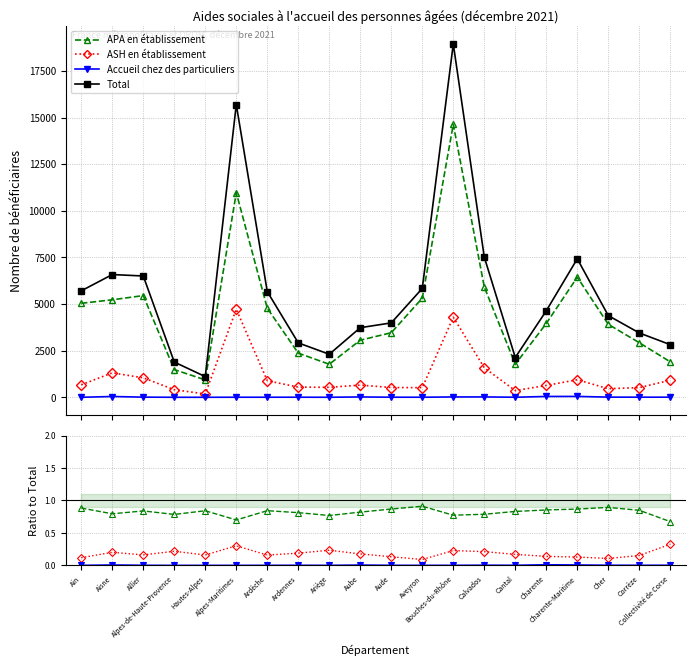

Reading right to left, list all the values displayed in this chart.

APA en établissement: Collectivité de Corse=0.7	Corrèze=0.8	Cher=0.9	Charente-Maritime=0.9	Charente=0.9	Cantal=0.8	Calvados=0.8	Bouches-du-Rhône=0.8	Aveyron=0.9	Aude=0.9	Aube=0.8	Ariège=0.8	Ardennes=0.8	Ardèche=0.8	Alpes-Maritimes=0.7	Hautes-Alpes=0.8	Alpes-de-Haute-Provence=0.8	Allier=0.8	Aisne=0.8	Ain=0.9
ASH en établissement: Collectivité de Corse=0.3	Corrèze=0.2	Cher=0.1	Charente-Maritime=0.1	Charente=0.1	Cantal=0.2	Calvados=0.2	Bouches-du-Rhône=0.2	Aveyron=0.1	Aude=0.1	Aube=0.2	Ariège=0.2	Ardennes=0.2	Ardèche=0.2	Alpes-Maritimes=0.3	Hautes-Alpes=0.2	Alpes-de-Haute-Provence=0.2	Allier=0.2	Aisne=0.2	Ain=0.1
Accueil chez des particuliers: Collectivité de Corse=0.0	Corrèze=0.0	Cher=0.0	Charente-Maritime=0.0	Charente=0.0	Cantal=0.0	Calvados=0.0	Bouches-du-Rhône=0.0	Aveyron=0.0	Aude=0.0	Aube=0.0	Ariège=0.0	Ardennes=0.0	Ardèche=0.0	Alpes-Maritimes=0.0	Hautes-Alpes=0.0	Alpes-de-Haute-Provence=0.0	Allier=0.0	Aisne=0.0	Ain=0.0
Total: Collectivité de Corse=2822.0	Corrèze=3450.0	Cher=4381.0	Charente-Maritime=7426.0	Charente=4638.0	Cantal=2133.0	Calvados=7517.0	Bouches-du-Rhône=18948.0	Aveyron=5838.0	Aude=3989.0	Aube=3732.0	Ariège=2307.0	Ardennes=2917.0	Ardèche=5665.0	Alpes-Maritimes=15696.0	Hautes-Alpes=1109.0	Alpes-de-Haute-Provence=1889.0	Allier=6504.0	Aisne=6581.0	Ain=5708.0